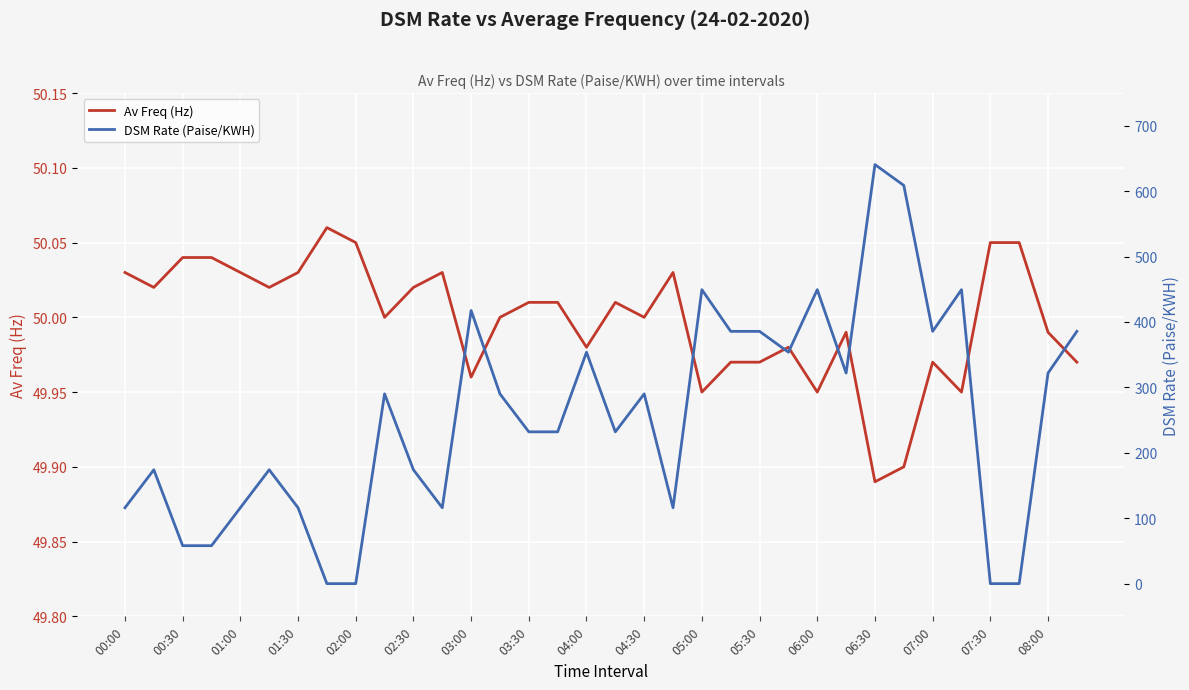

What is the total value across all series at 29?

499.4